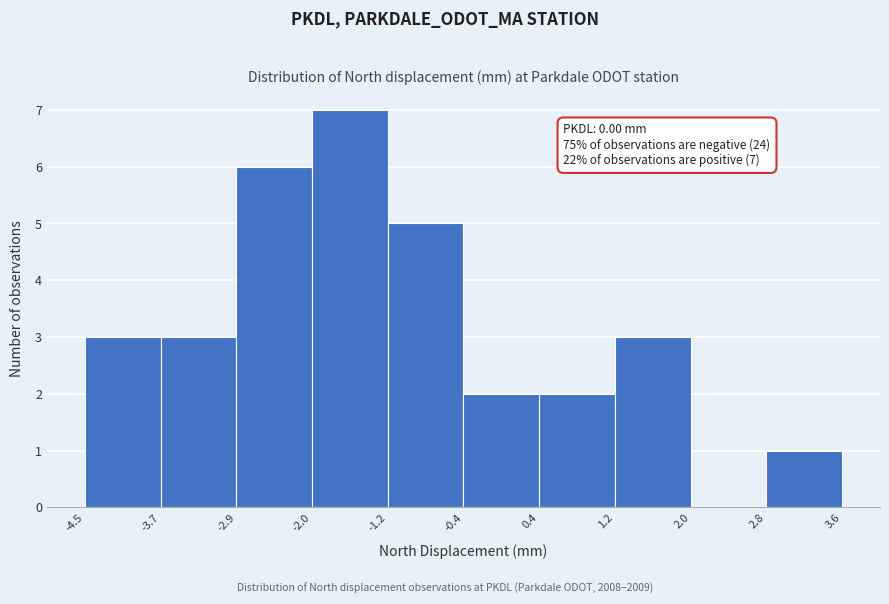

Which range on the x-axis has the tallest bar?

-2.0 to -1.2